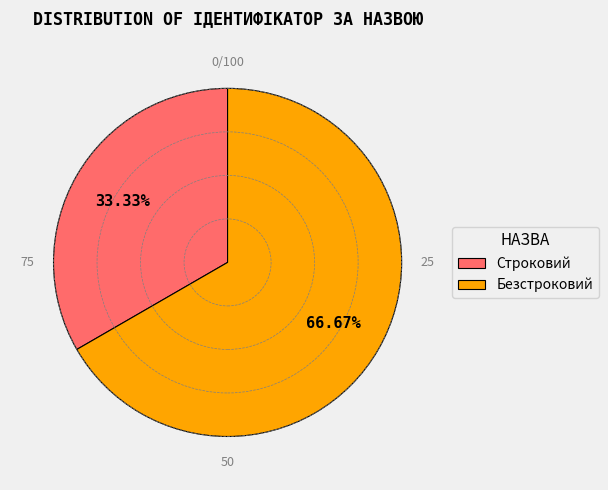

What portion of the pie excludes Безстроковий?

33.3%